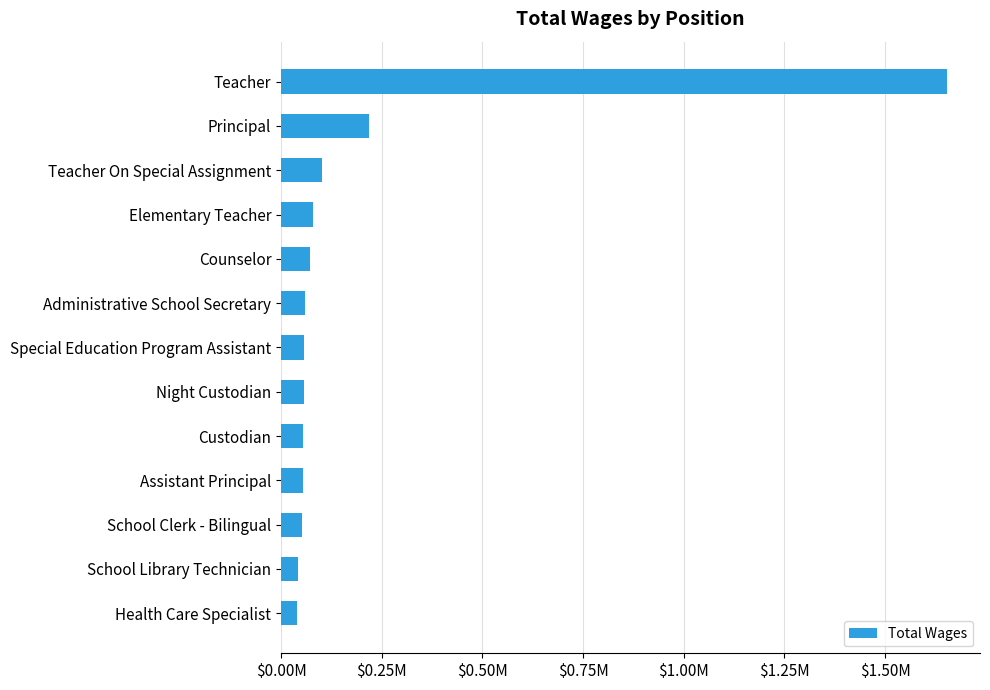

Does the chart contain any negative values?

No